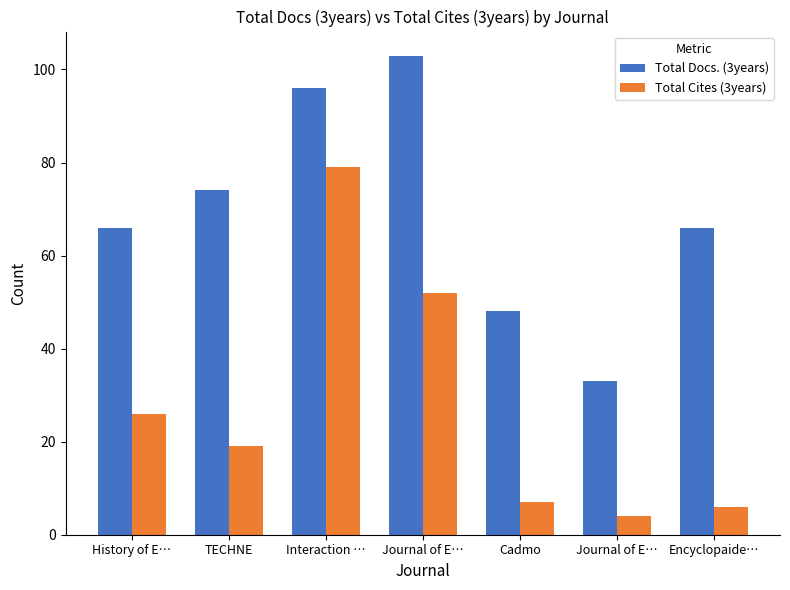

List the series in order of their peak value, highest first.

Total Docs. (3years), Total Cites (3years)